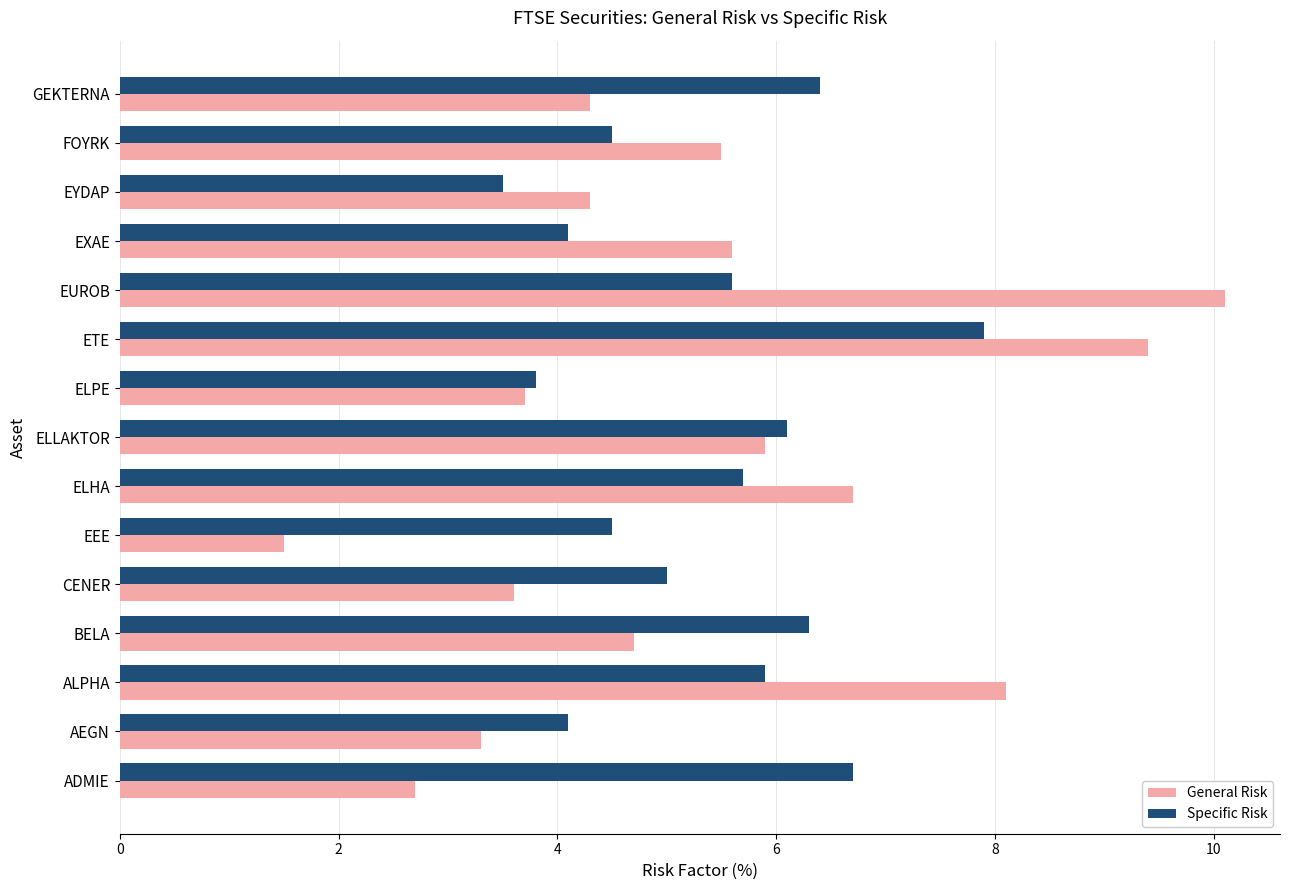

What is the approximate value of General Risk at ELHA?

6.7